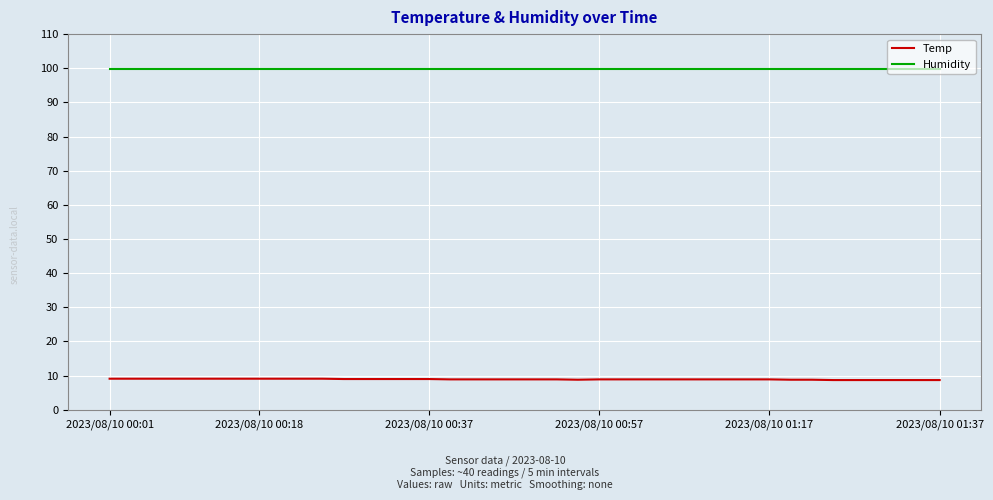

Which series has the largest range (max minus min)?

Temp